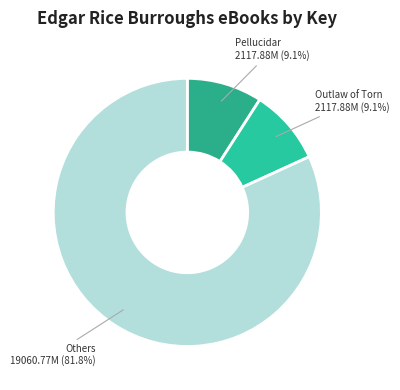

Is the sum of Outlaw of Torn and Others greater than half?

Yes